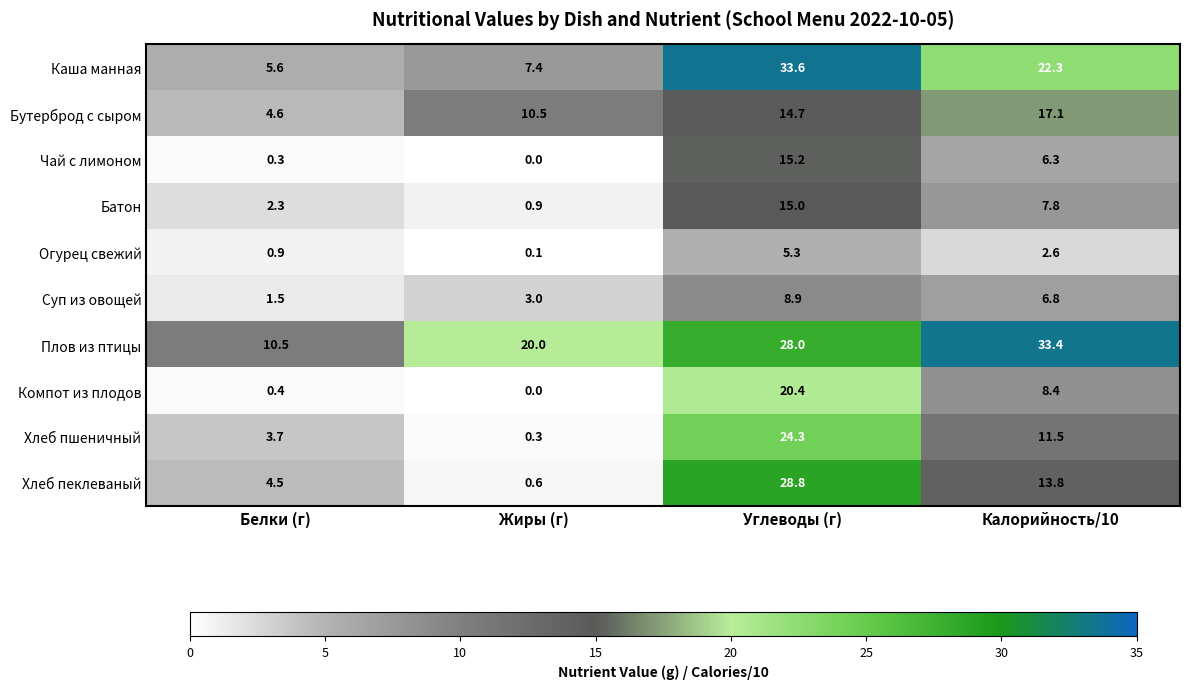

Rank the categories by Компот из плодов value from lowest to highest.

Жиры (г), Белки (г), Калорийность/10, Углеводы (г)